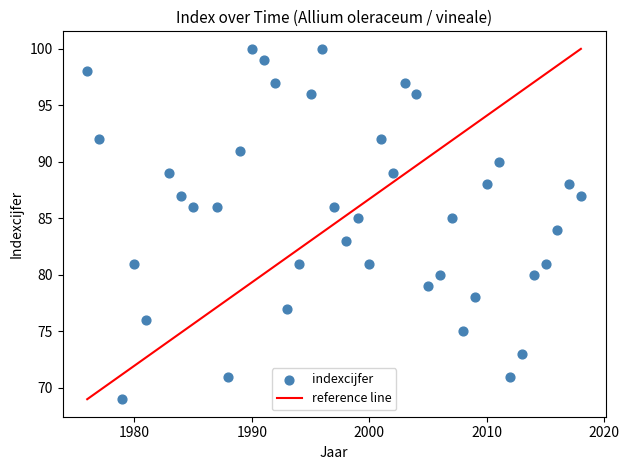

What is the range of Y values (max minus min)?

31